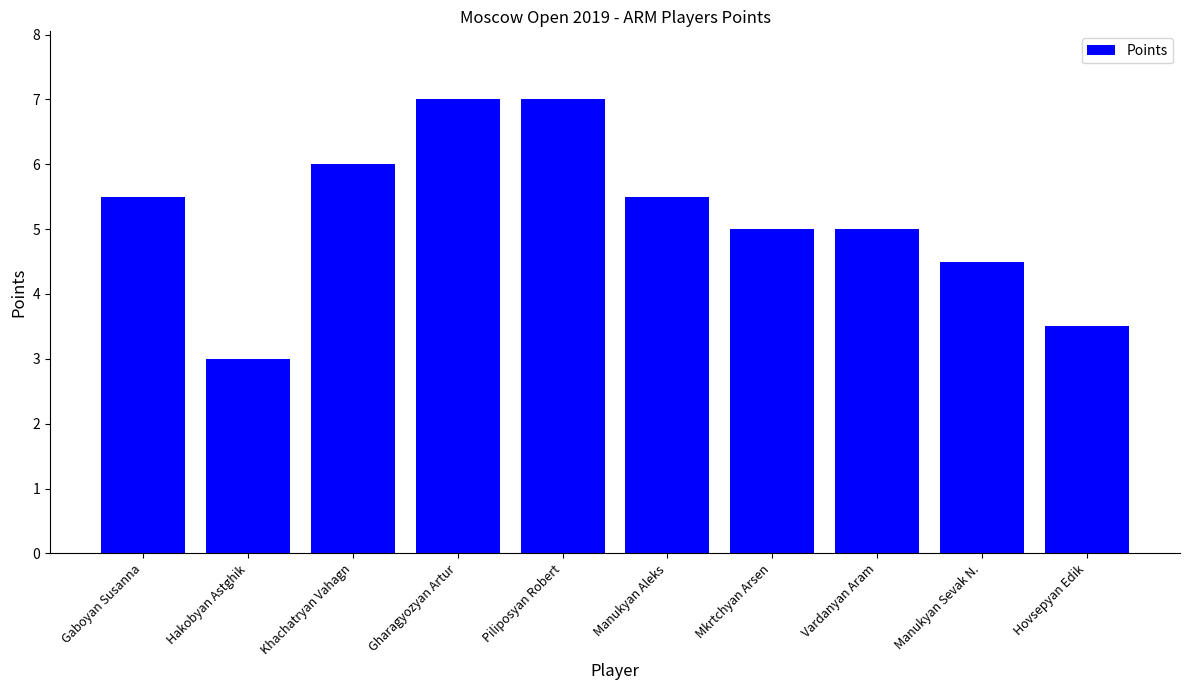

How many categories are shown in the chart?

10